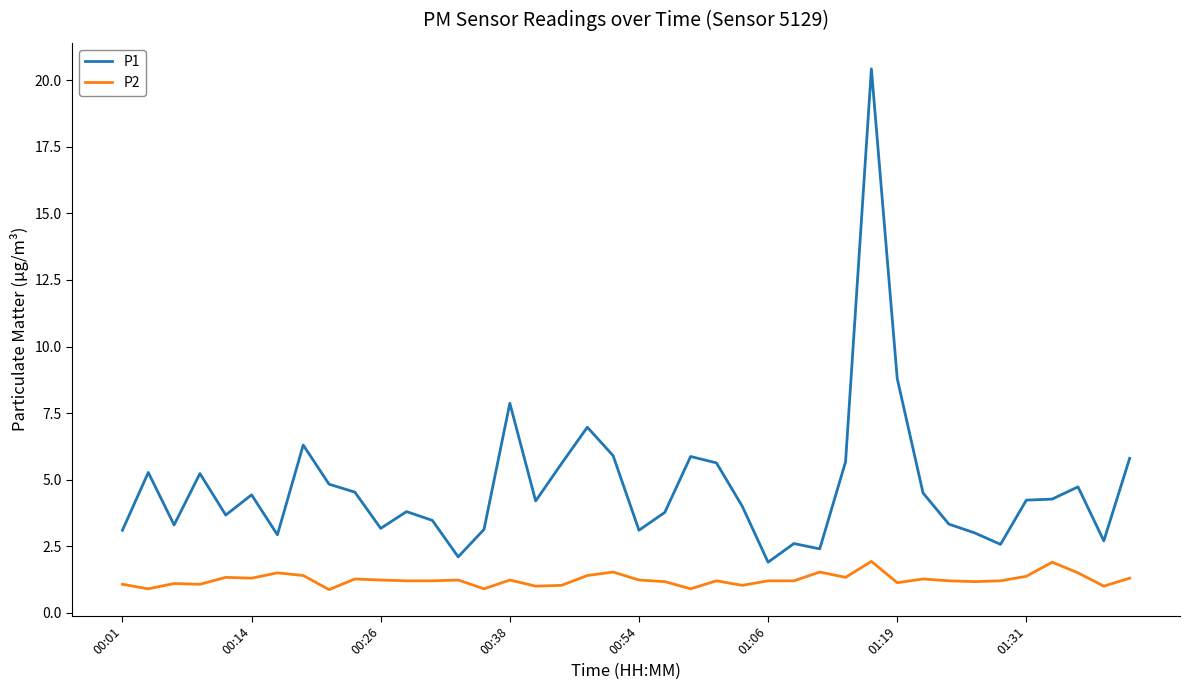

Which series has the largest range (max minus min)?

P1